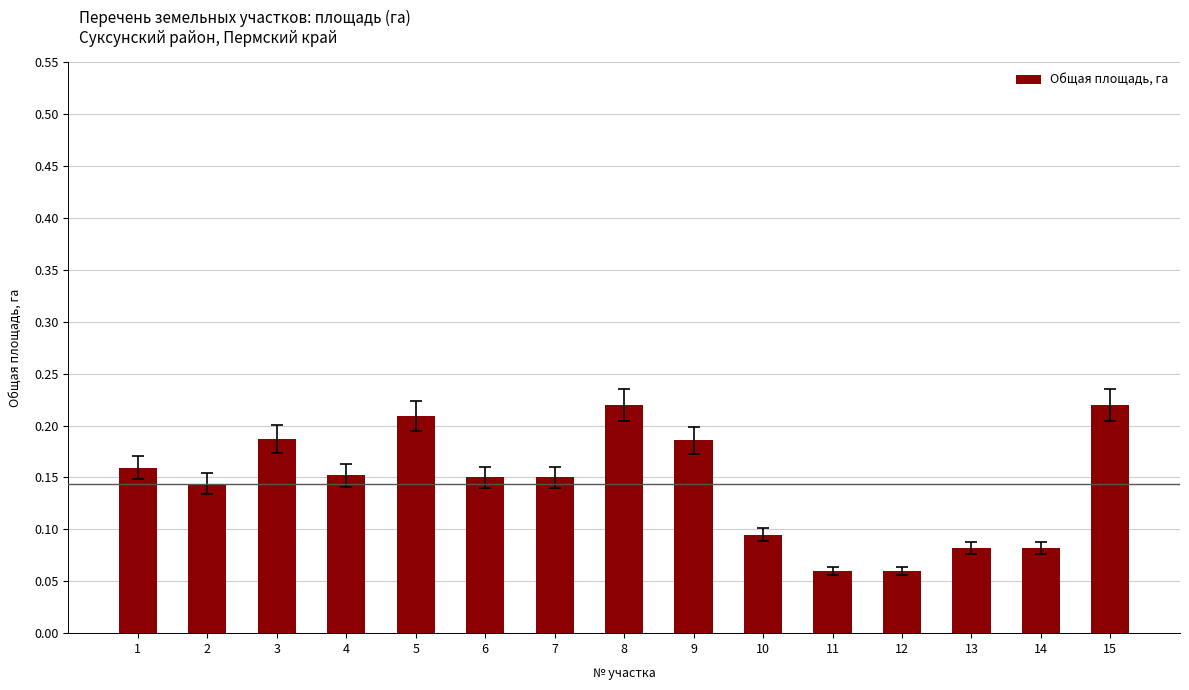

Count the values in the range 0 to 1.

15